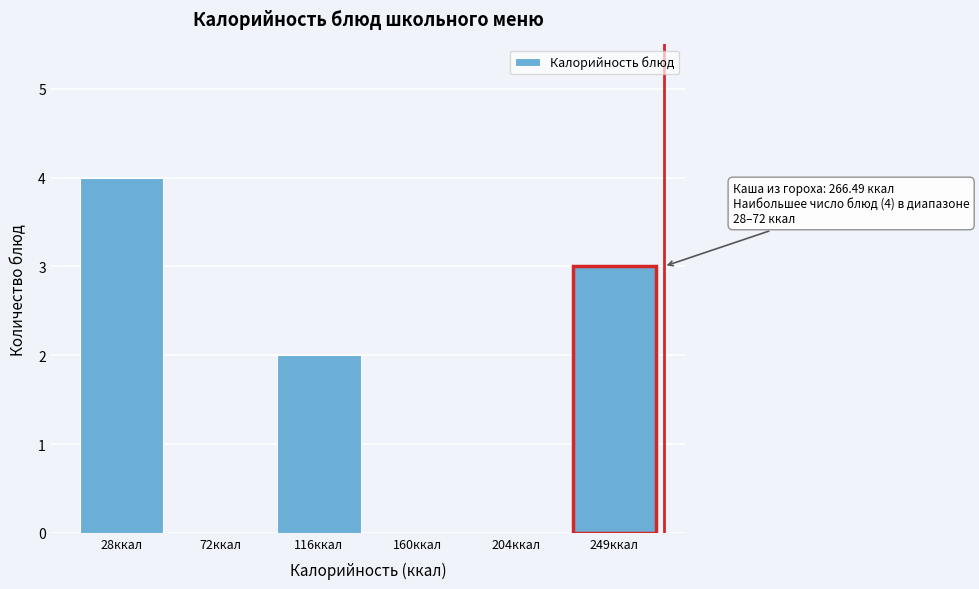

Reading right to left, extract all data points from this chart.

249ккал=3	204ккал=0	160ккал=0	116ккал=2	72ккал=0	28ккал=4